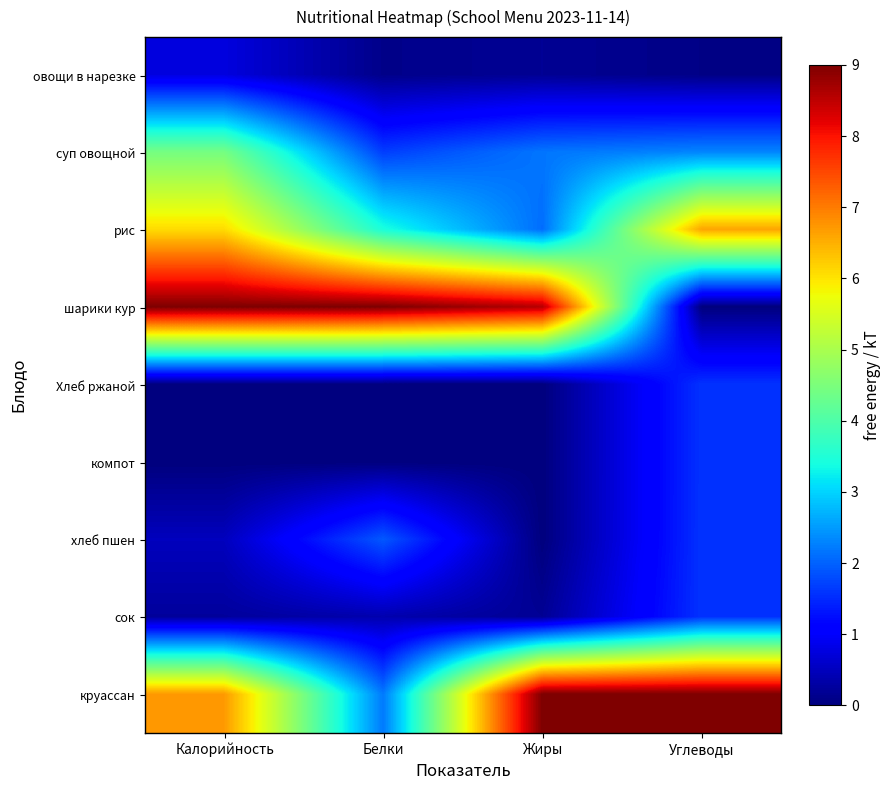

What is the greatest value displayed?

9.0